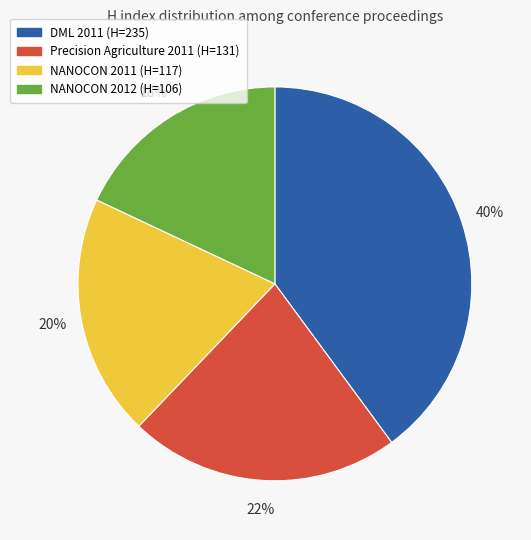

Count the number of slices in the pie.

4